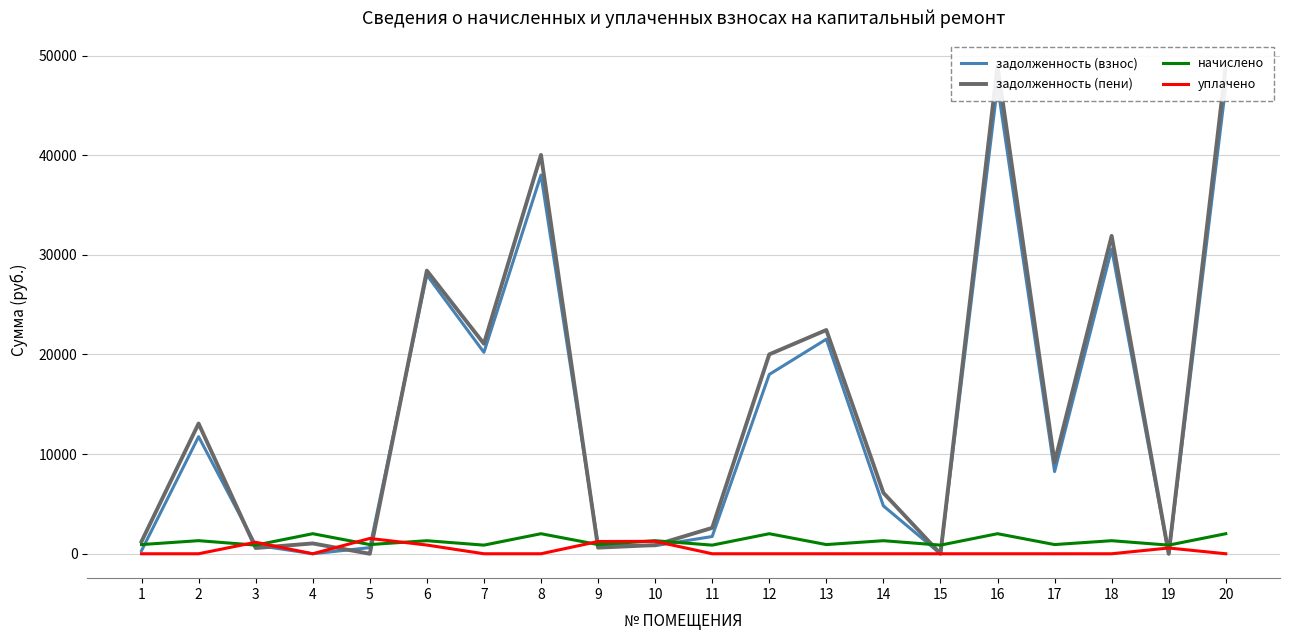

At how many categories does at least one series exceed 20701?

7